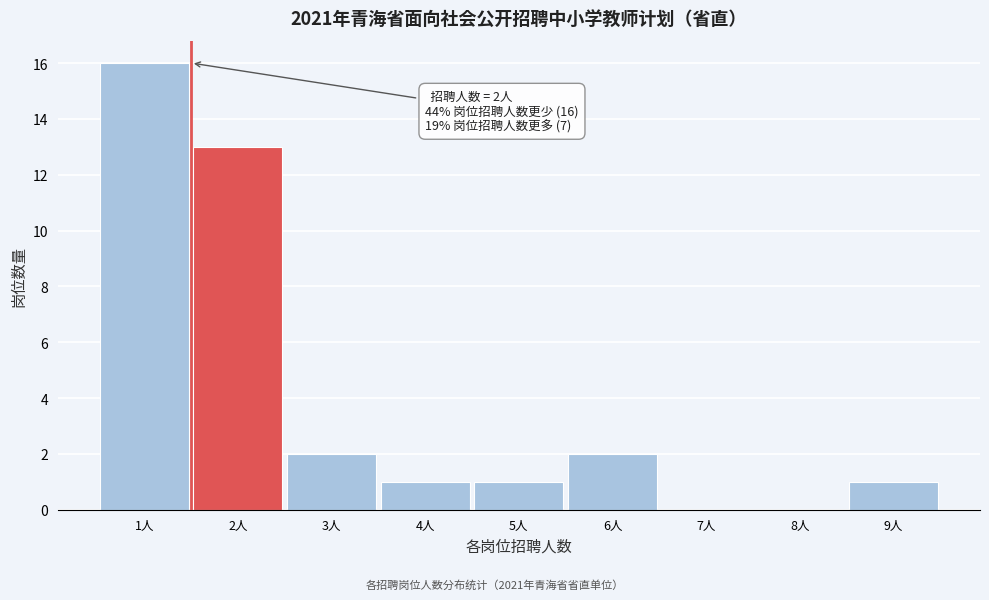

Reading left to right, what are all the values shown in this chart?

1人=16	2人=13	3人=2	4人=1	5人=1	6人=2	7人=0	8人=0	9人=1